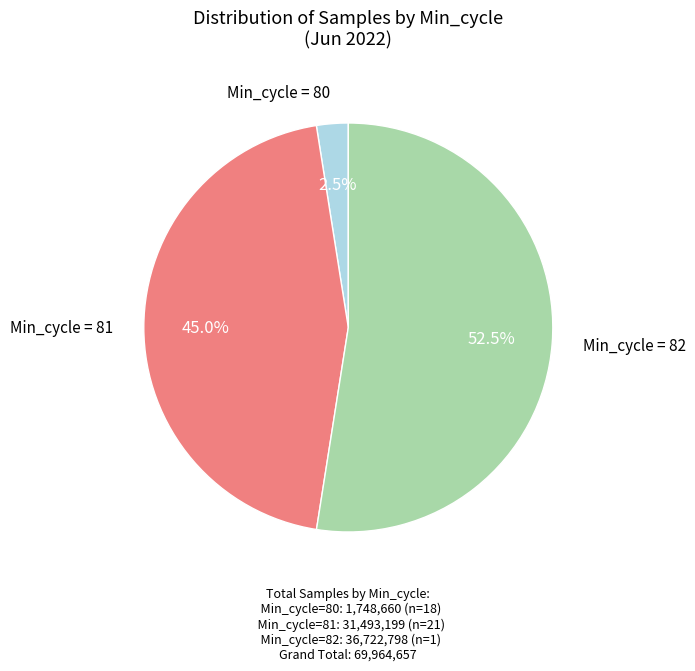

Is there any slice that represents more than half of the pie?

Yes